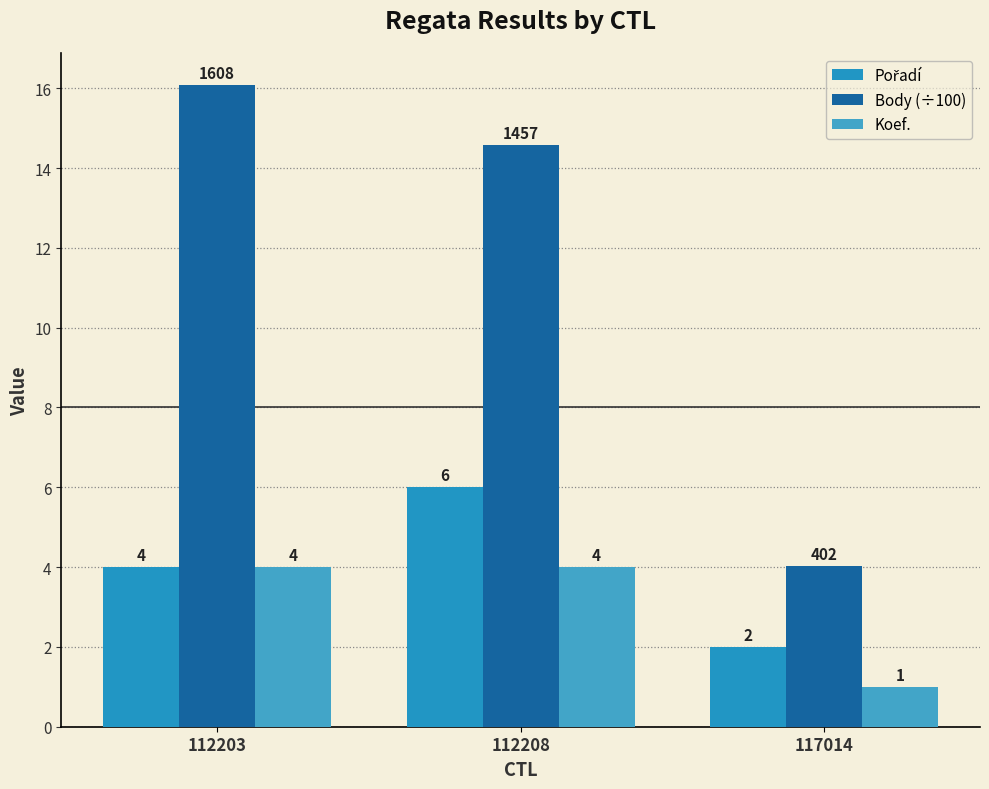

What is the difference between the maximum and second lowest values in the Body (÷100) series?

1.5